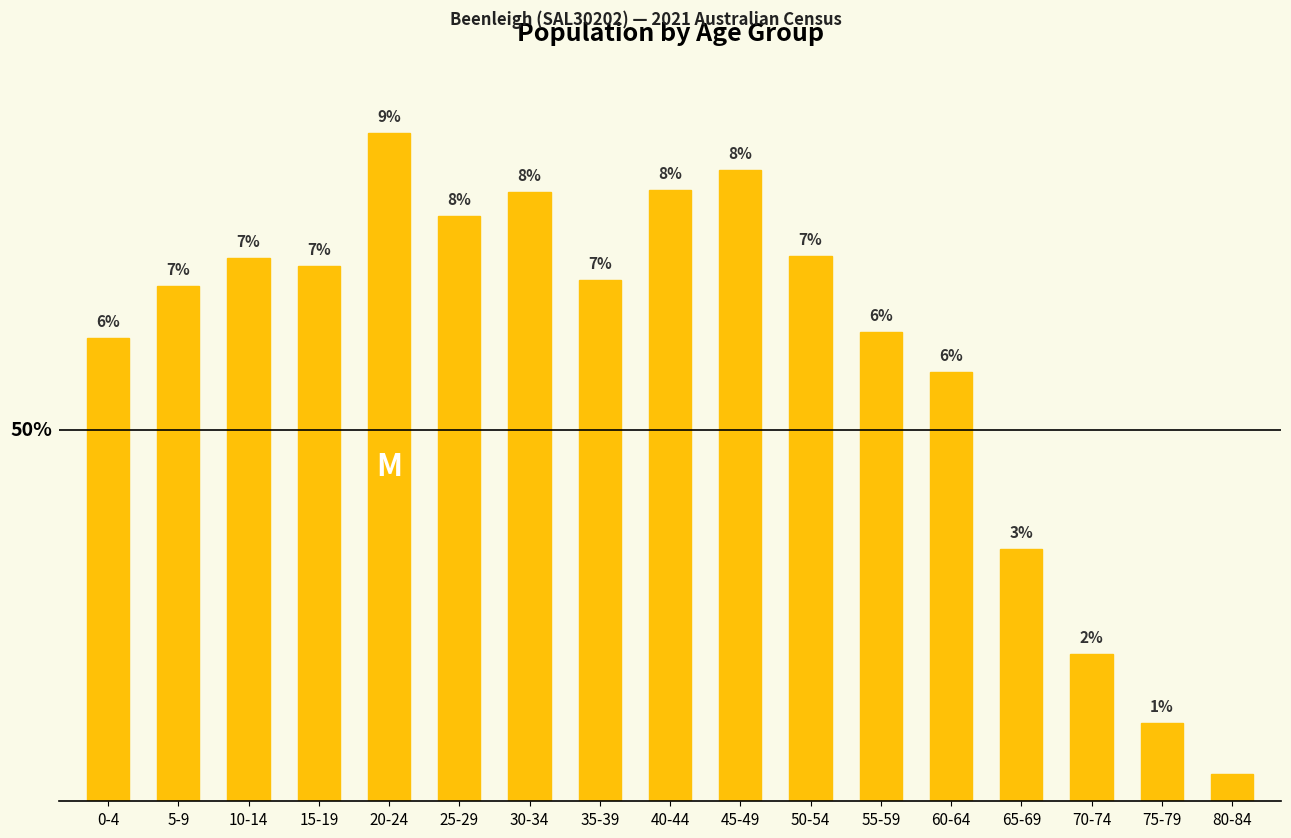

Approximately how many times larger is the value at 80-84 compared to 10-14?

0.1